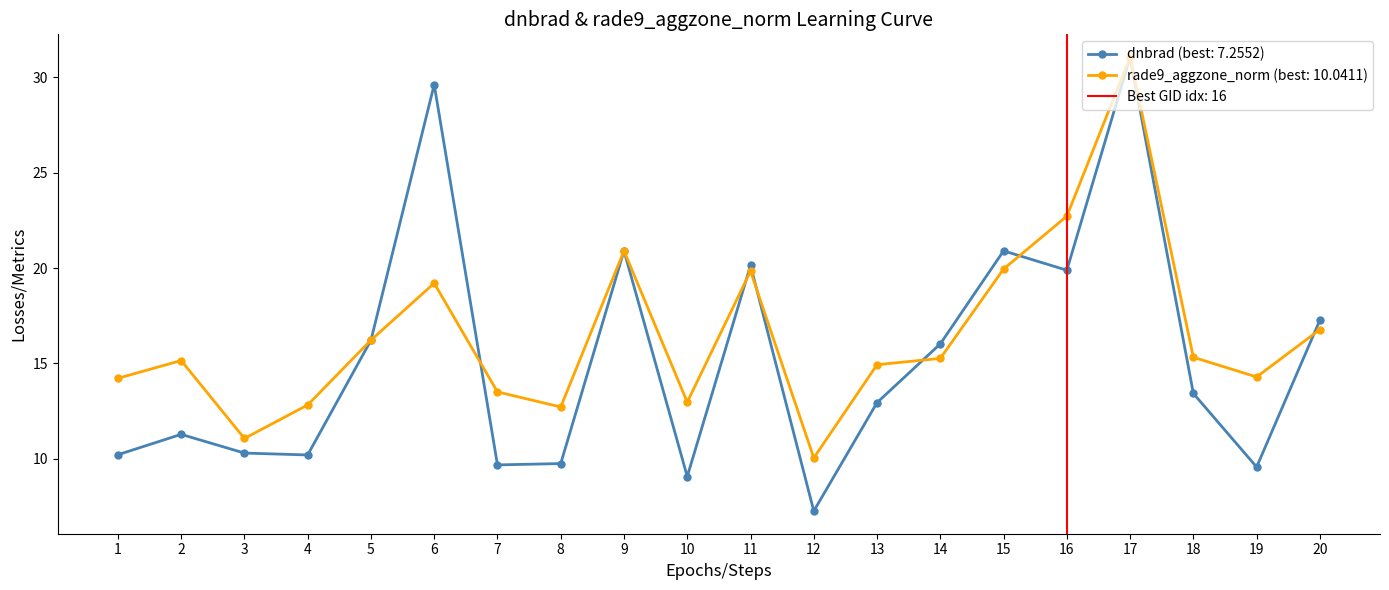

What are all the series names shown in the legend?

dnbrad, rade9_aggzone_norm